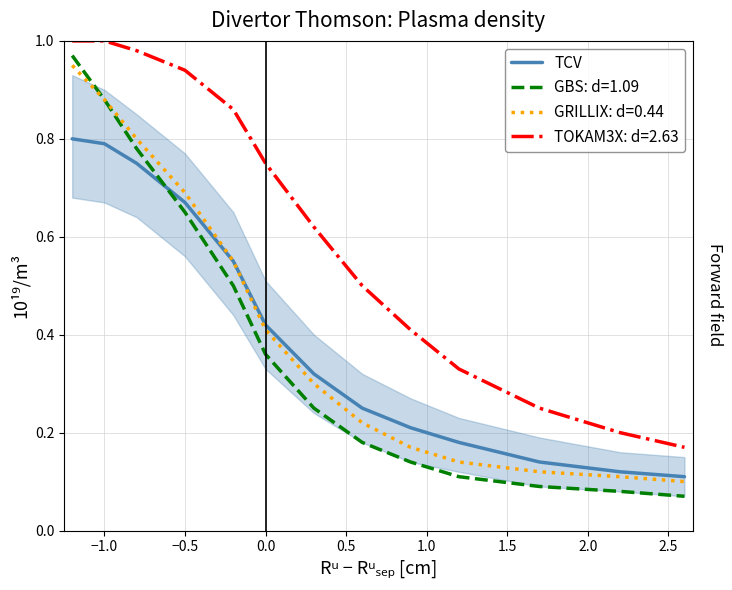

Which series has the largest range (max minus min)?

GBS: d=1.09